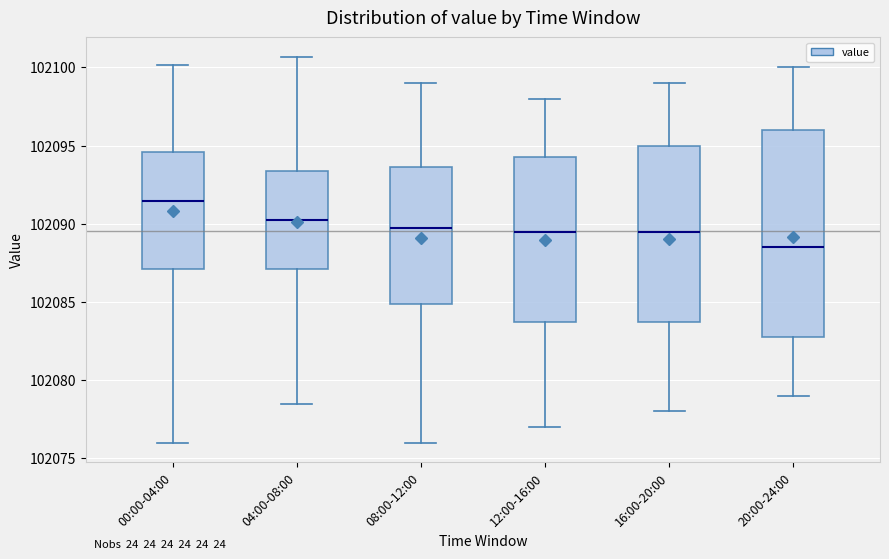

Reading left to right, transcribe this box plot: for each box, give where its median line is, the range the box spans, and where its two whiskers end, as read against the y-axis. The values are not printed on the chart, so give them approximately, as read against the axis.

00:00-04:00: median 102091.5, box 102087.0 to 102094.5, whiskers 102076.0 to 102100.0
04:00-08:00: median 102090.0, box 102087.0 to 102093.5, whiskers 102078.5 to 102100.5
08:00-12:00: median 102090.0, box 102085.0 to 102093.5, whiskers 102076.0 to 102099.0
12:00-16:00: median 102089.5, box 102084.0 to 102094.5, whiskers 102077.0 to 102098.0
16:00-20:00: median 102089.5, box 102084.0 to 102095.0, whiskers 102078.0 to 102099.0
20:00-24:00: median 102088.5, box 102083.0 to 102096.0, whiskers 102079.0 to 102100.0